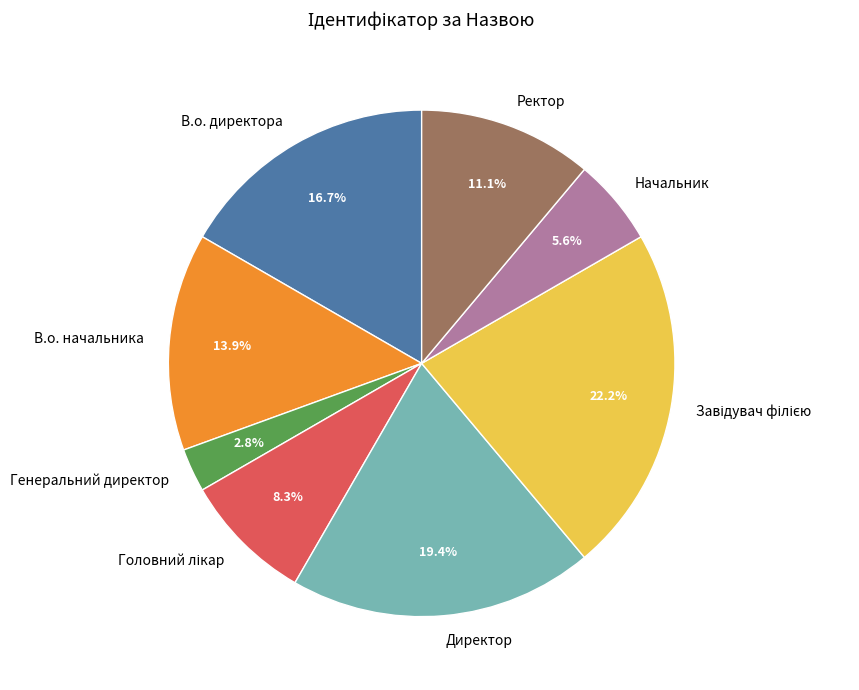

What is the smallest slice in the pie chart?

Генеральний директор